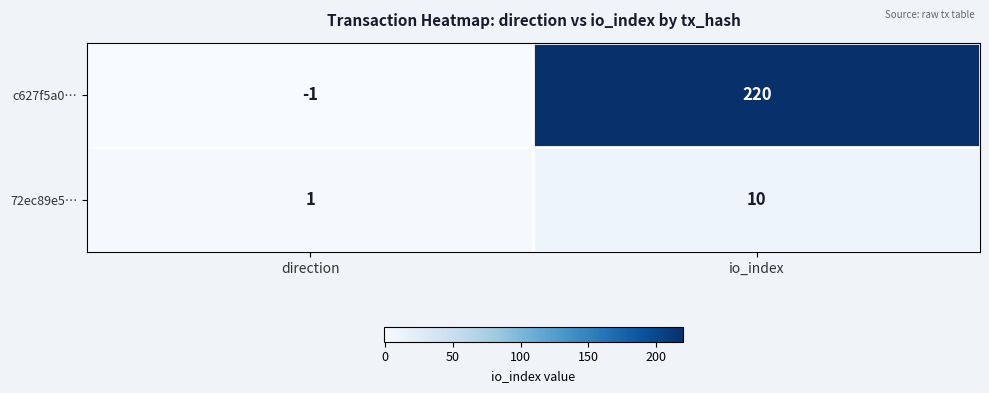

Is it true that 72ec89e5… equals 1 at direction?

True